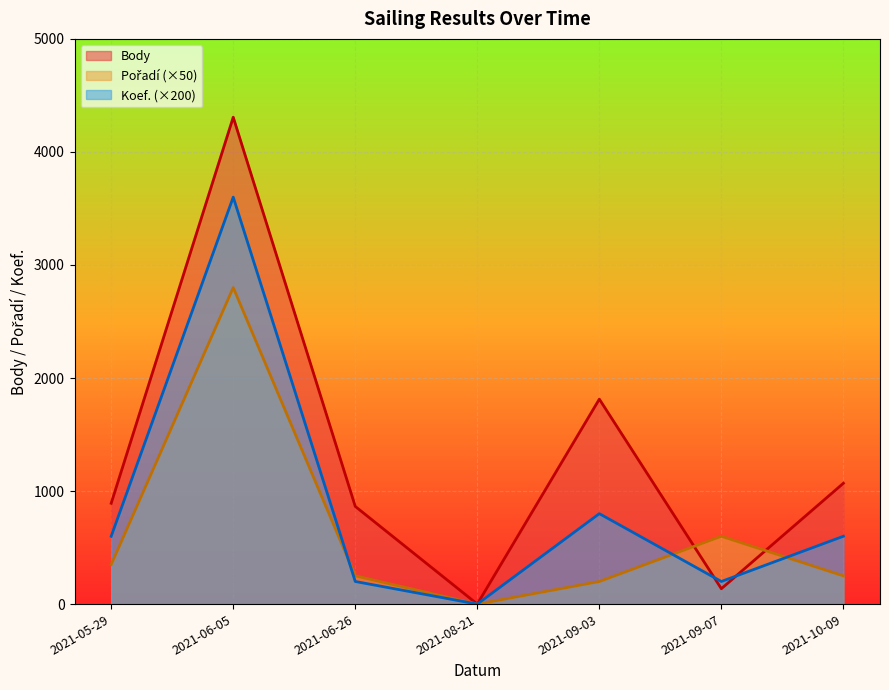

Which series has the widest spread of values?

Body